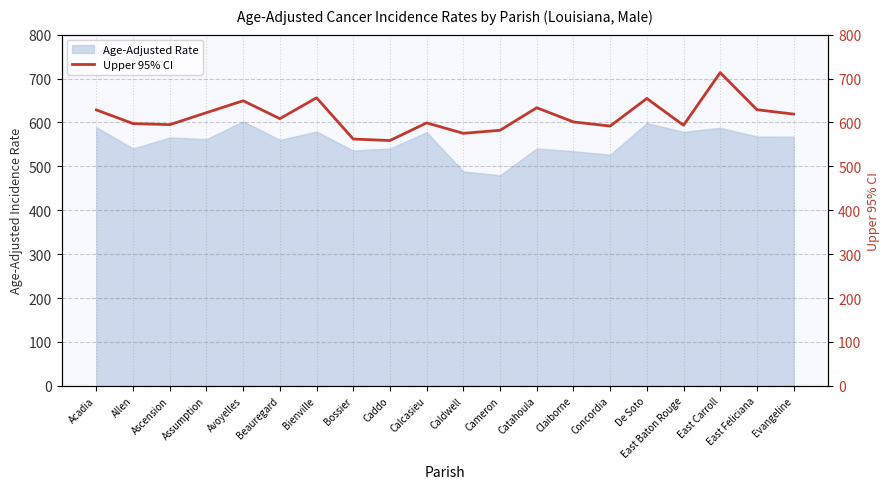

Is it true that Age-Adjusted Rate equals 540.8 at Caddo?

True